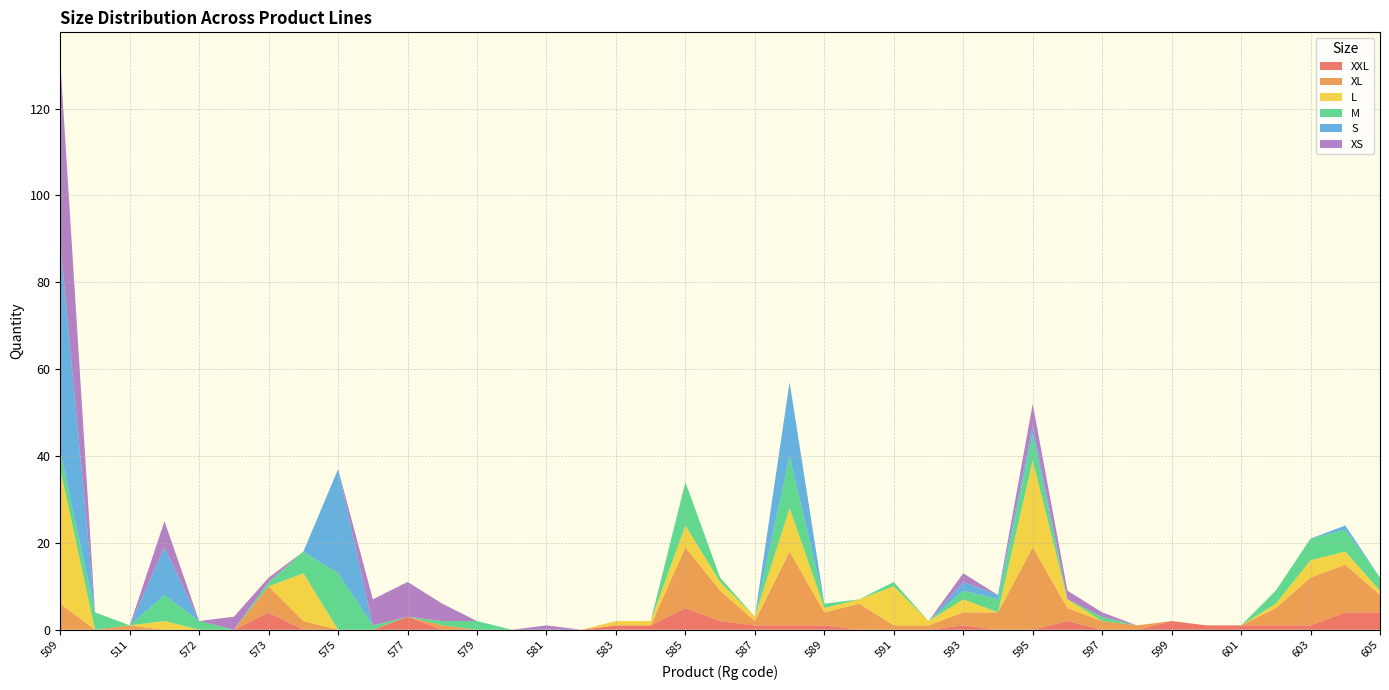

Reading left to right, transcribe all the data shown in this chart.

XXL: 509=0	510=0	511=0	571=0	572=0	512=0	573=4	574=0	575=0	576=0	577=3	578=0	579=0	580=0	581=0	582=0	583=1	584=1	585=5	586=2	587=1	588=1	589=1	590=0	591=0	592=0	593=1	594=0	595=0	596=2	597=0	598=0	599=2	600=1	601=1	602=1	603=1	604=4	605=4
XL: 509=6	510=0	511=1	571=0	572=0	512=0	573=6	574=2	575=0	576=0	577=0	578=1	579=0	580=0	581=0	582=0	583=0	584=0	585=14	586=7	587=1	588=17	589=3	590=6	591=1	592=1	593=3	594=4	595=19	596=3	597=2	598=1	599=0	600=0	601=0	602=4	603=11	604=11	605=4
L: 509=31	510=0	511=0	571=2	572=0	512=0	573=0	574=11	575=0	576=0	577=0	578=0	579=0	580=0	581=0	582=0	583=1	584=1	585=5	586=2	587=1	588=10	589=1	590=1	591=9	592=1	593=3	594=0	595=20	596=2	597=0	598=0	599=0	600=0	601=0	602=1	603=4	604=3	605=1
M: 509=4	510=4	511=0	571=6	572=2	512=0	573=1	574=5	575=13	576=1	577=0	578=1	579=2	580=0	581=0	582=0	583=0	584=0	585=10	586=1	587=0	588=12	589=1	590=0	591=1	592=0	593=2	594=3	595=6	596=0	597=1	598=0	599=0	600=0	601=0	602=3	603=5	604=5	605=3
S: 509=48	510=0	511=0	571=11	572=0	512=0	573=0	574=0	575=24	576=0	577=0	578=0	579=0	580=0	581=0	582=0	583=0	584=0	585=0	586=0	587=0	588=17	589=0	590=0	591=0	592=0	593=2	594=1	595=2	596=0	597=0	598=0	599=0	600=0	601=0	602=0	603=0	604=1	605=0
XS: 509=42	510=0	511=0	571=6	572=0	512=3	573=1	574=0	575=0	576=6	577=8	578=4	579=0	580=0	581=1	582=0	583=0	584=0	585=0	586=0	587=0	588=0	589=0	590=0	591=0	592=0	593=2	594=0	595=5	596=2	597=1	598=0	599=0	600=0	601=0	602=0	603=0	604=0	605=0